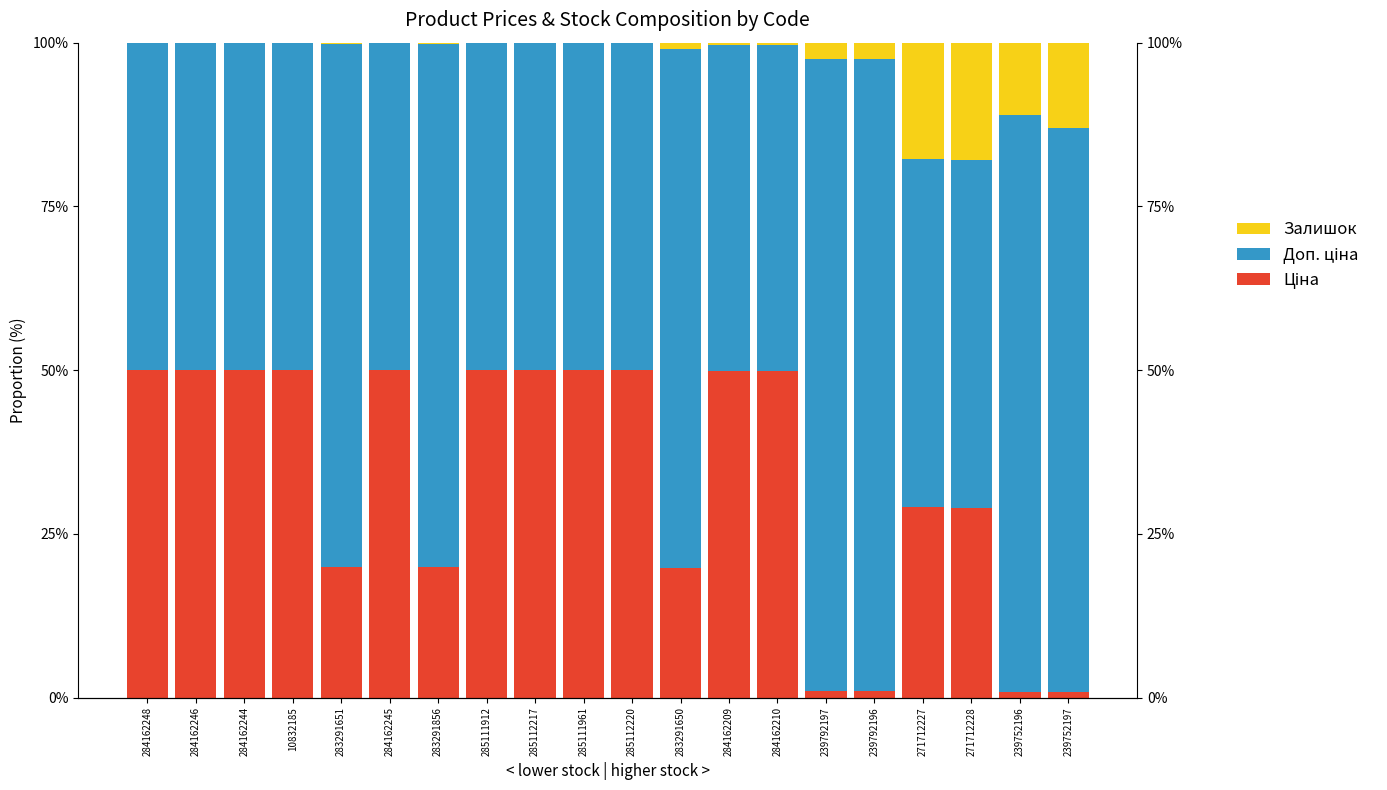

How many groups of bars are there?

20